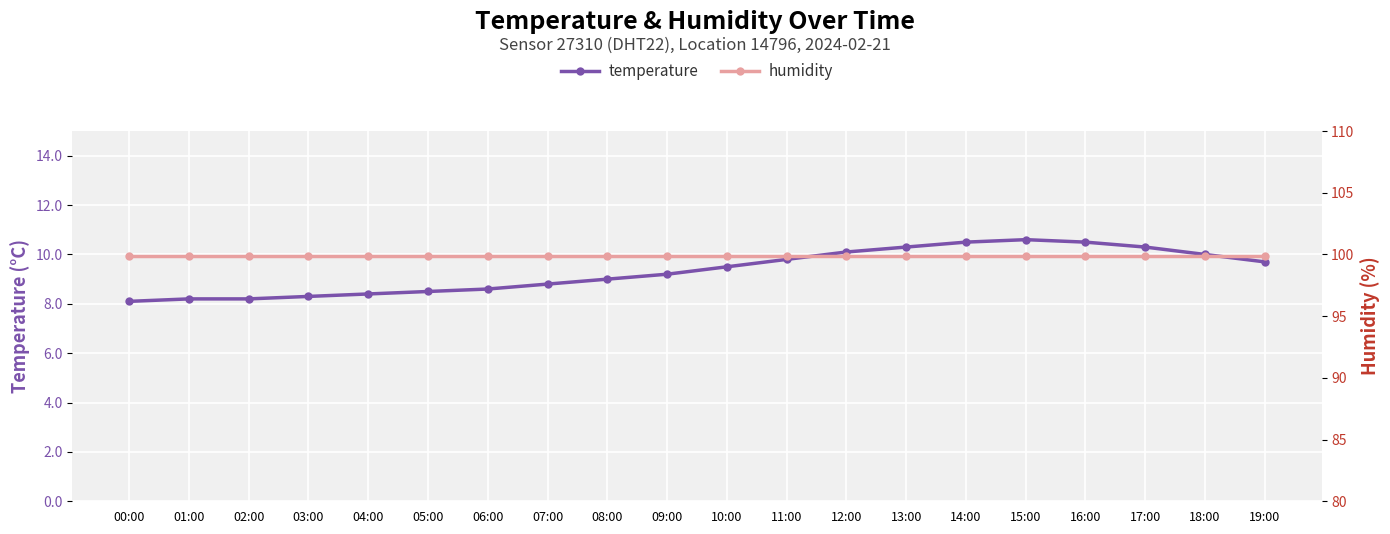

Which label corresponds to the smallest value in the chart?

00:00